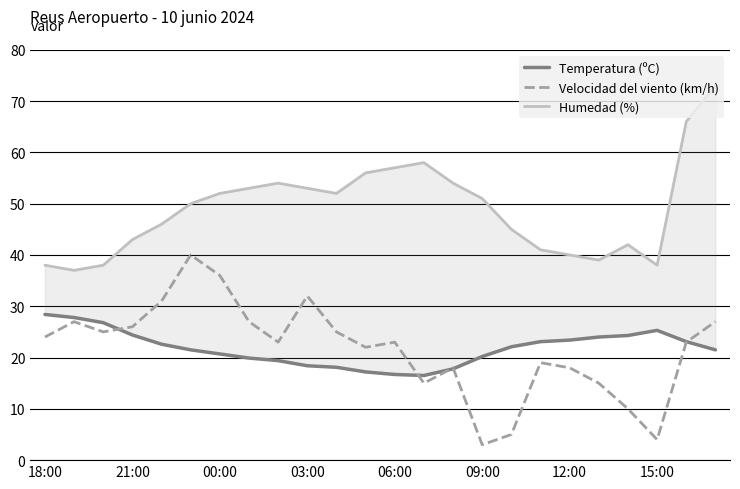

True or false: Velocidad del viento (km/h) has a value of 24 at 12:00.

False